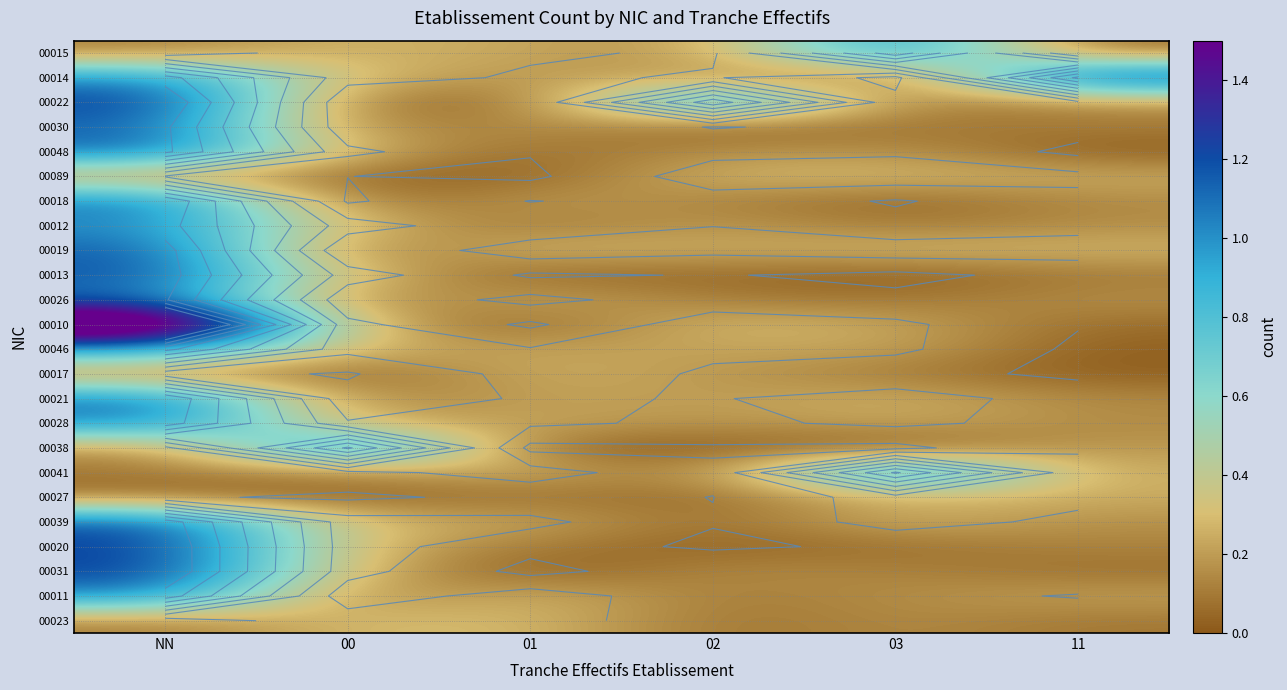

The 00011 series shows 0.1 at 01. True or false?

False